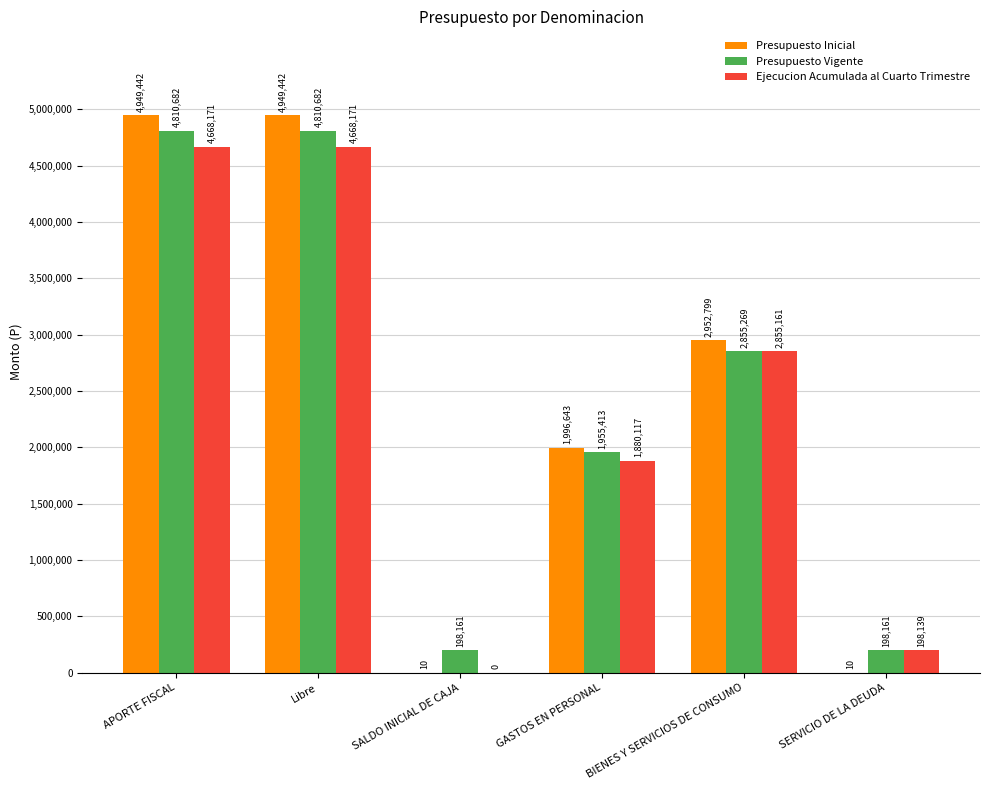

Which series has the largest total across all categories?

Presupuesto Inicial